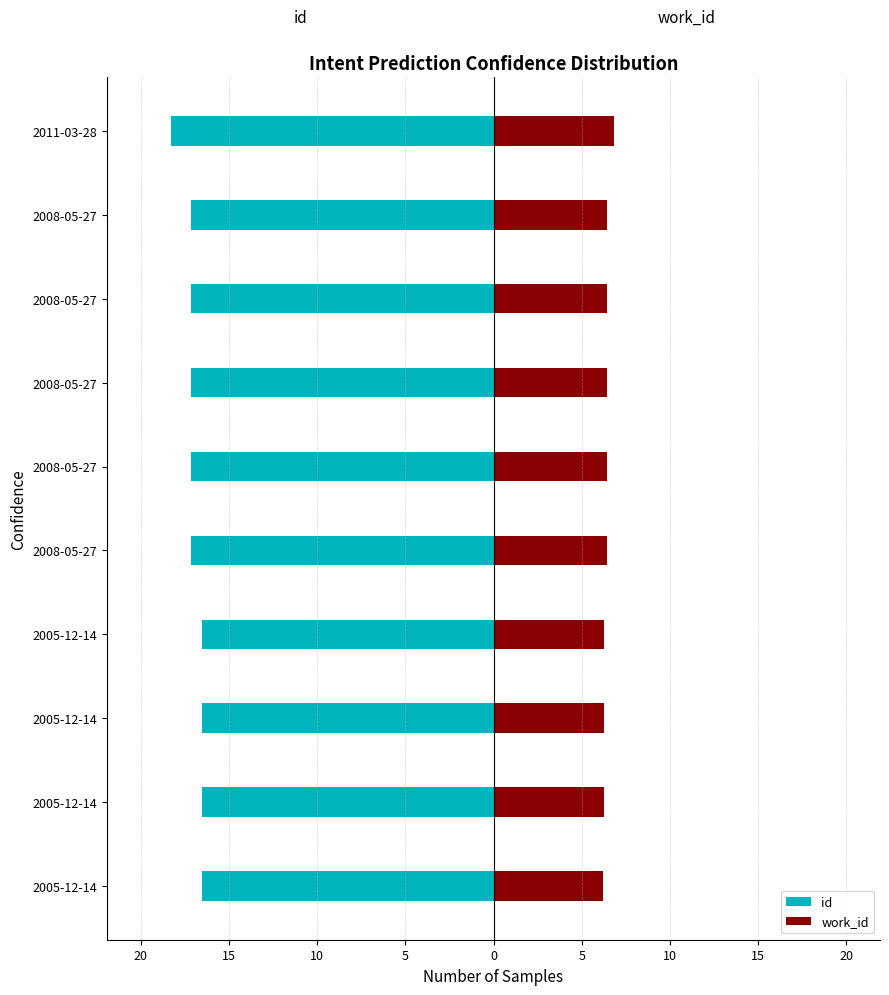

Is the value of work_id at 2008-05-27 greater than the value of id at 2008-05-27?

Yes